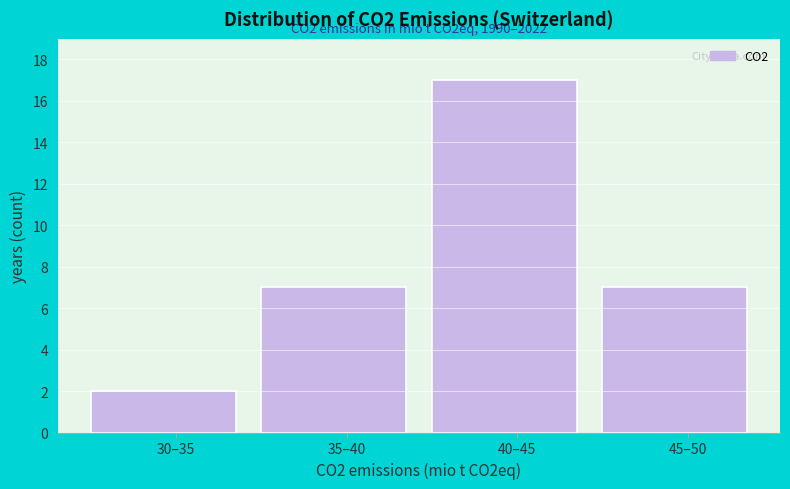

Reading left to right, list all the values displayed in this chart.

2	7	17	7